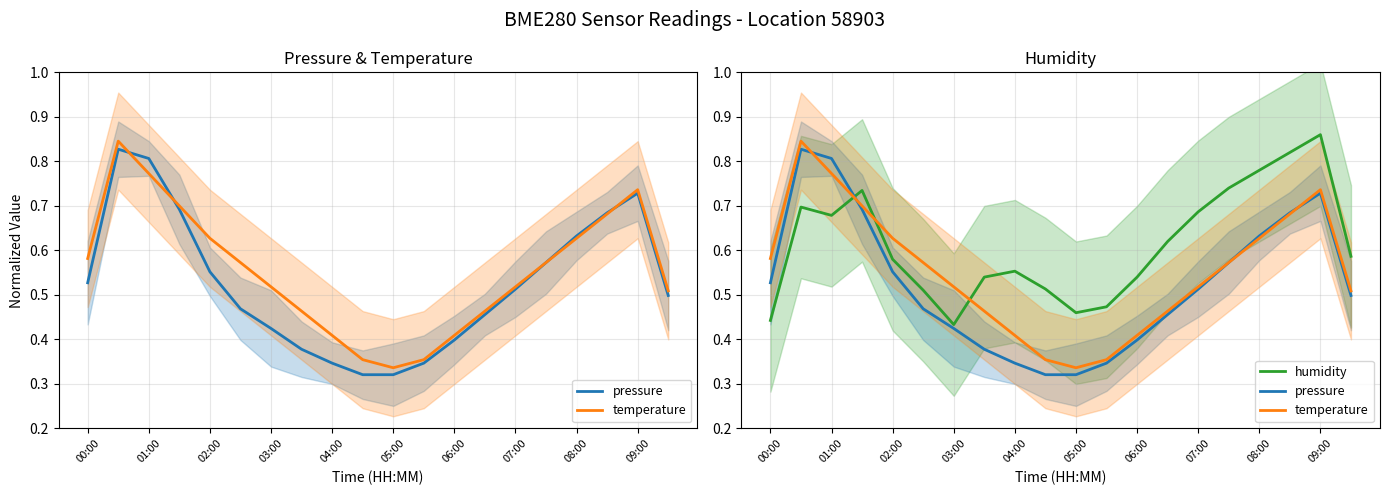

What are all the series names shown in the legend?

pressure, temperature, humidity